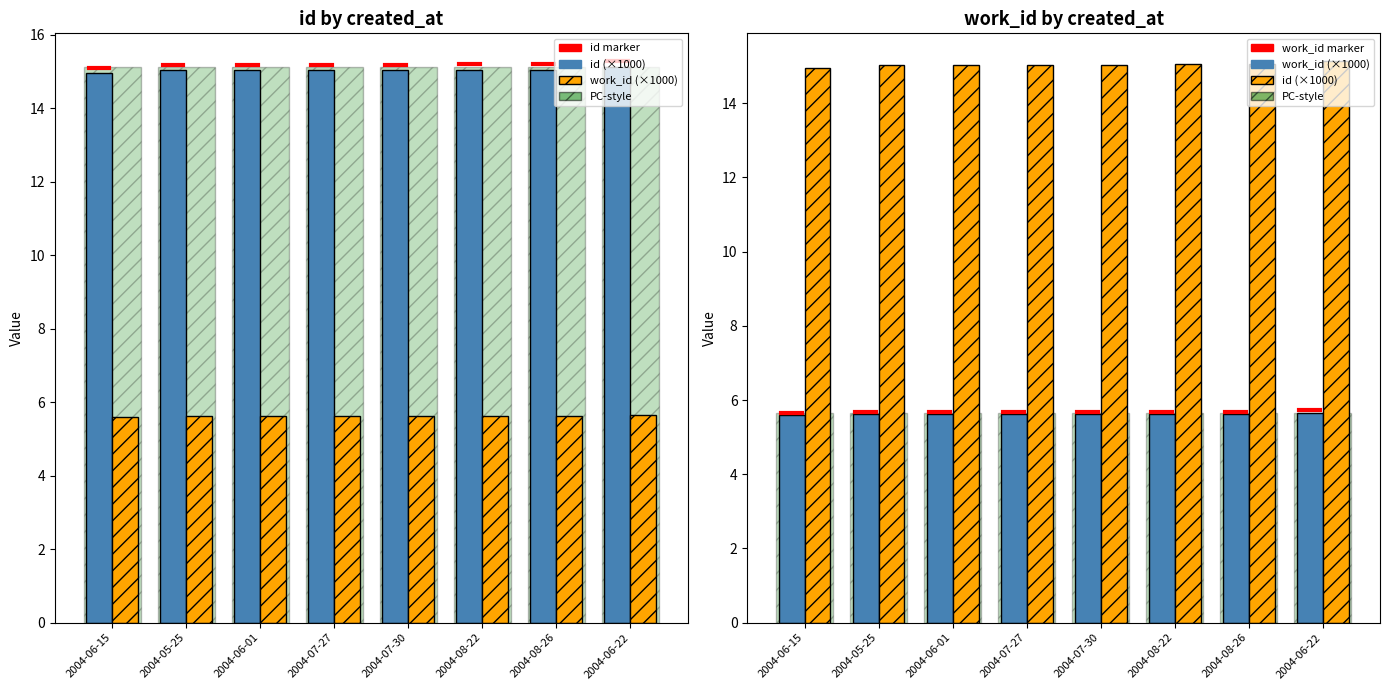

Which series changed the most between 2004-05-25 and 2004-06-22?

id